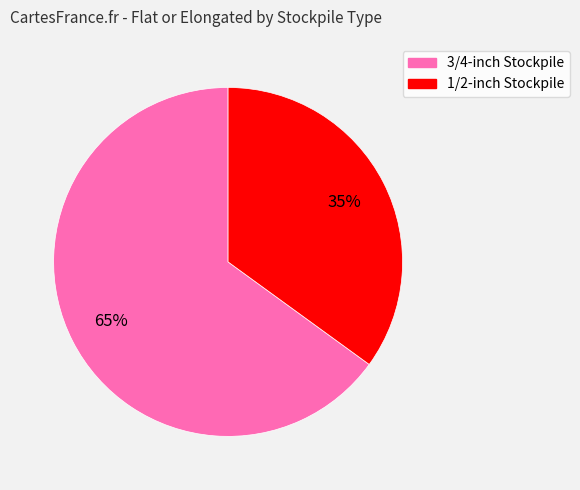

True or false: 3/4-inch Stockpile accounts for 65% of the total.

True